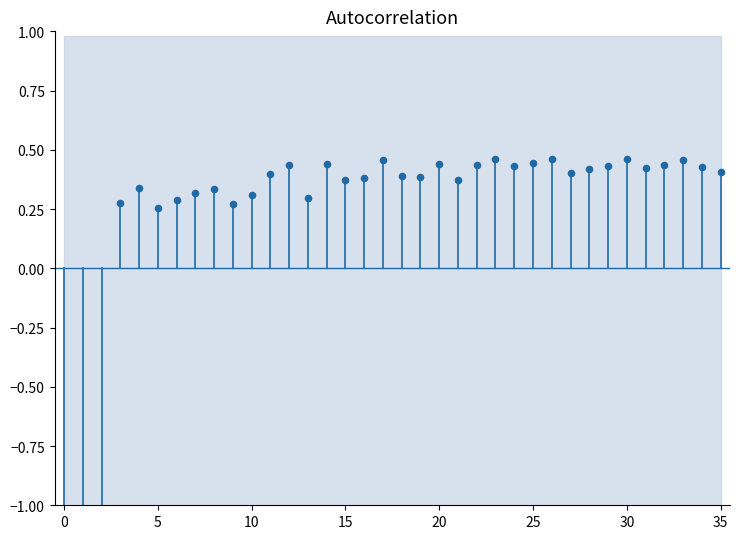

What is the change in value from 0 to 35?

+1.7